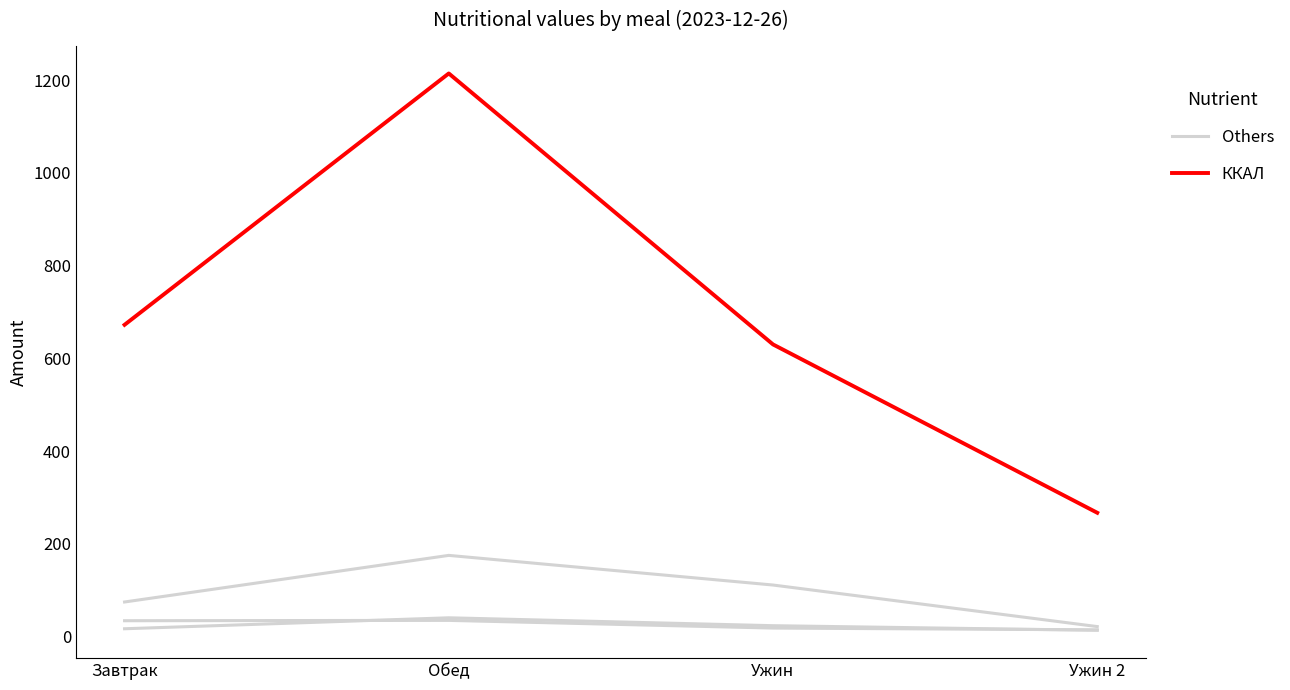

At Ужин 2, list the series in order from largest to smallest.

ККАЛ, Others